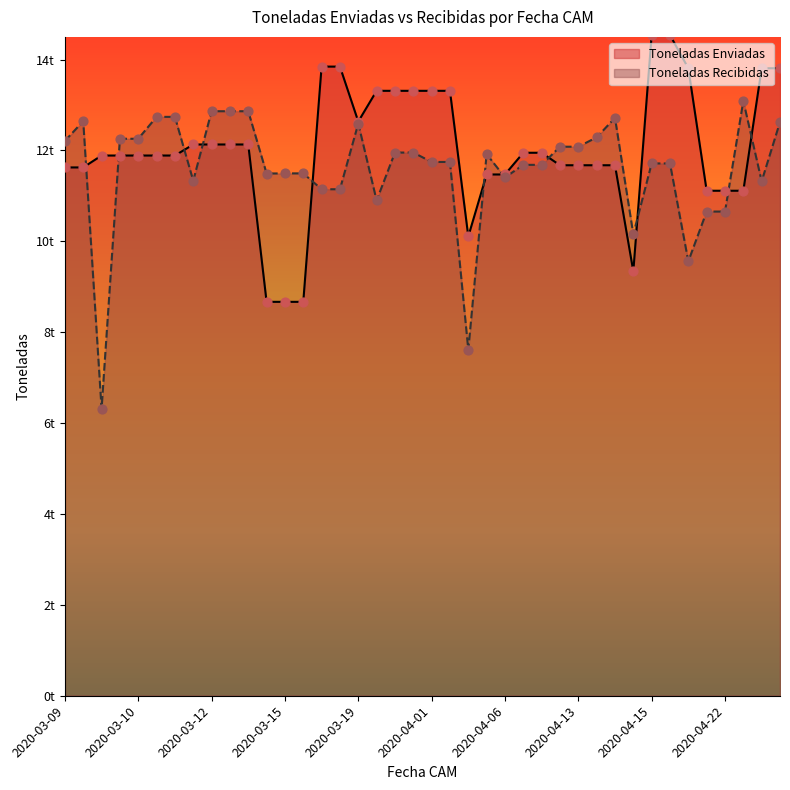

Which series has the largest Y range (max minus min)?

Toneladas Recibidas